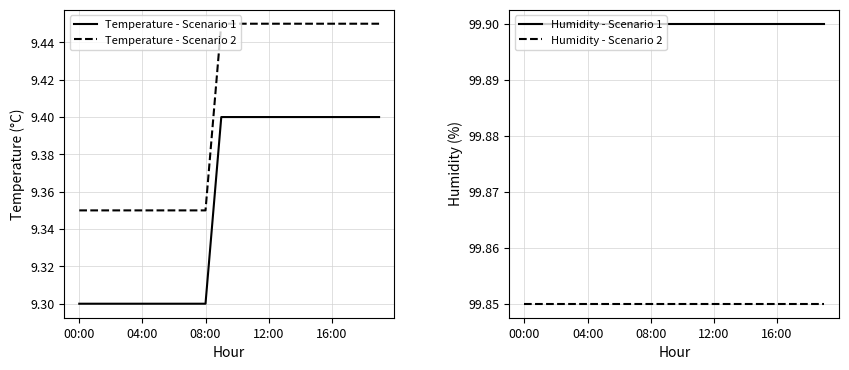

Which series has the largest total across all categories?

Humidity - Scenario 1